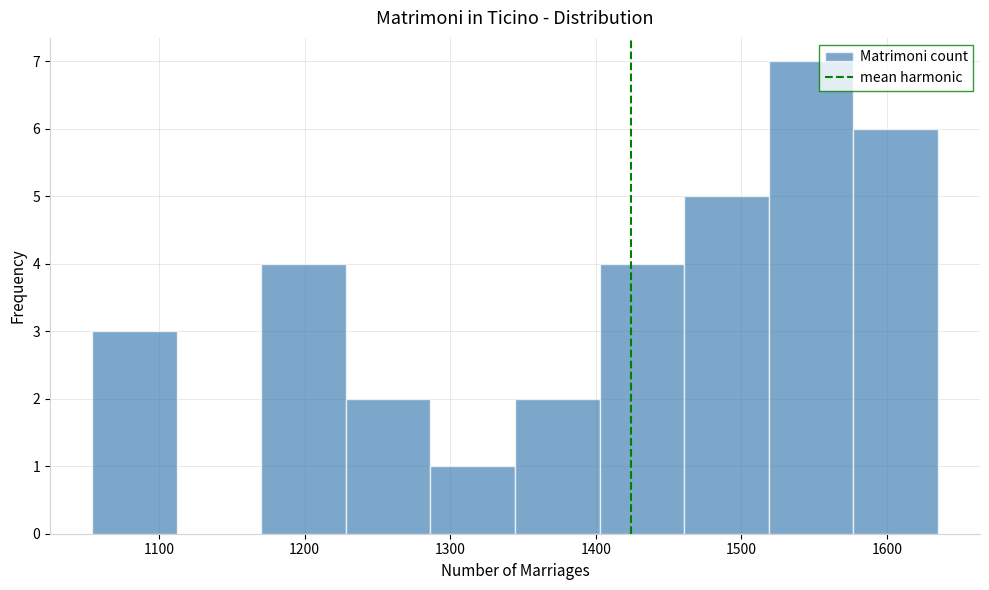

Which range on the x-axis has the tallest bar?

1520 to 1580